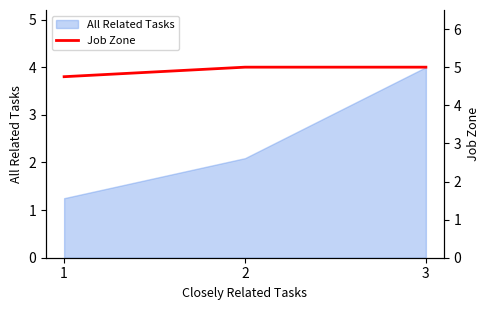

Rank the categories by value from highest to lowest.

2, 3, 1